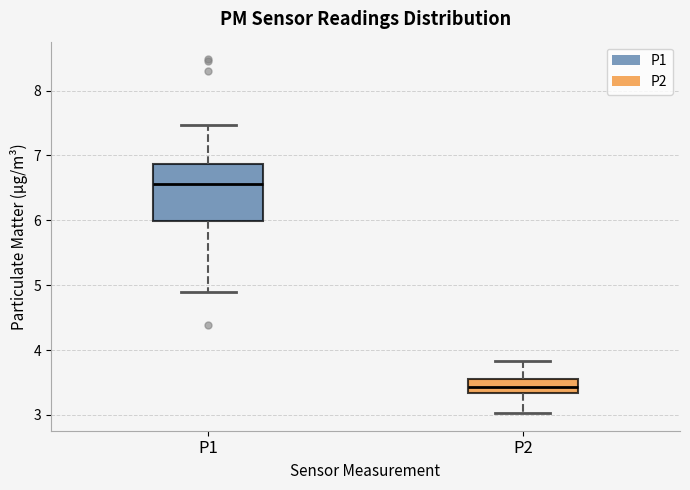

Where is the lower edge of the box for P1 on the y-axis? The values are not printed on the chart, so give them approximately, as read against the axis.

6.0